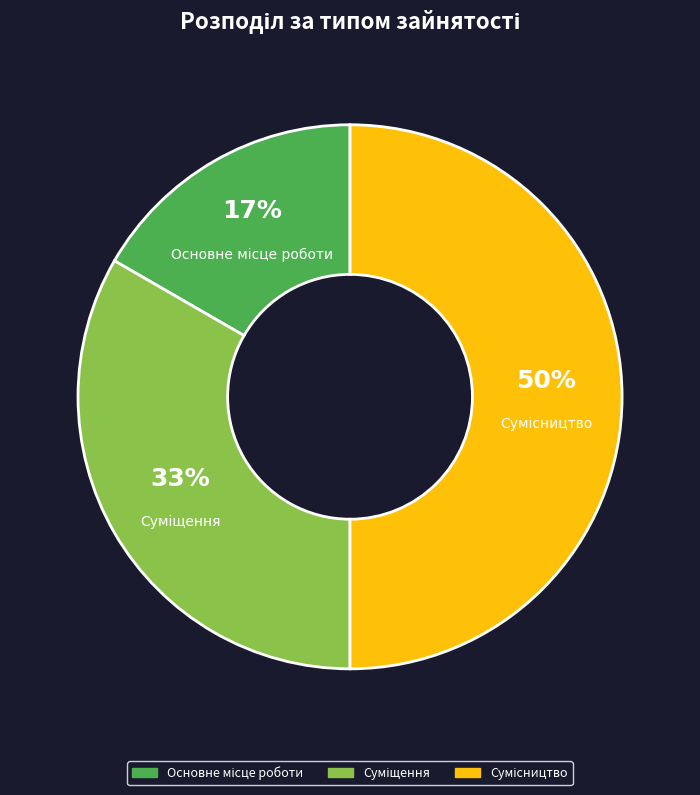

To the nearest percent, what is the average slice percentage?

33%